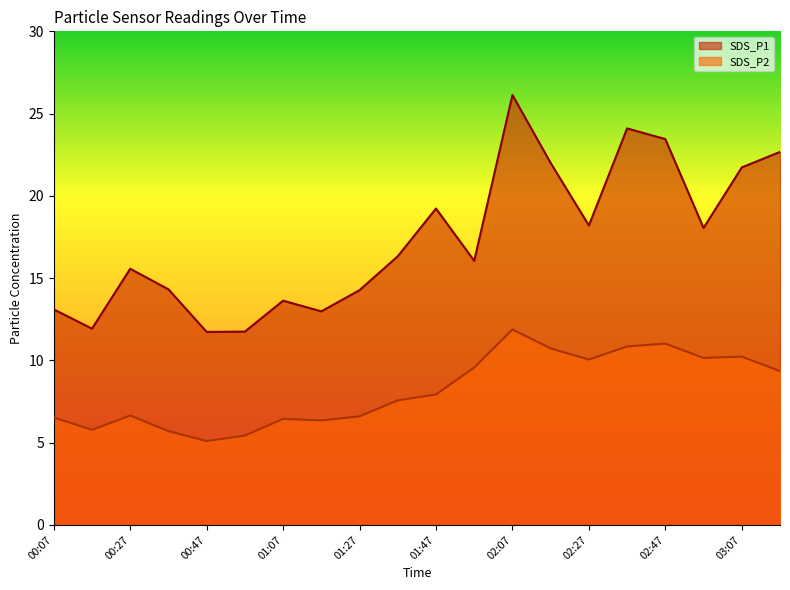

At which label is SDS_P1 closest to 18?

02:57